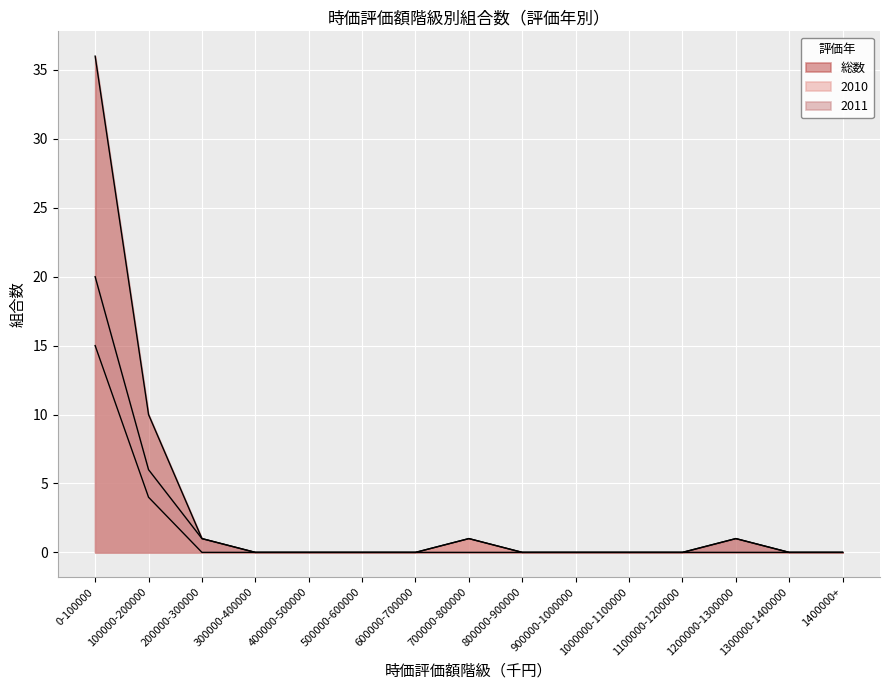

Reading left to right, transcribe all the data shown in this chart.

総数: 0-100000=36	100000-200000=10	200000-300000=1	300000-400000=0	400000-500000=0	500000-600000=0	600000-700000=0	700000-800000=1	800000-900000=0	900000-1000000=0	1000000-1100000=0	1100000-1200000=0	1200000-1300000=1	1300000-1400000=0	1400000+=0
2010: 0-100000=15	100000-200000=4	200000-300000=0	300000-400000=0	400000-500000=0	500000-600000=0	600000-700000=0	700000-800000=1	800000-900000=0	900000-1000000=0	1000000-1100000=0	1100000-1200000=0	1200000-1300000=0	1300000-1400000=0	1400000+=0
2011: 0-100000=20	100000-200000=6	200000-300000=1	300000-400000=0	400000-500000=0	500000-600000=0	600000-700000=0	700000-800000=0	800000-900000=0	900000-1000000=0	1000000-1100000=0	1100000-1200000=0	1200000-1300000=1	1300000-1400000=0	1400000+=0